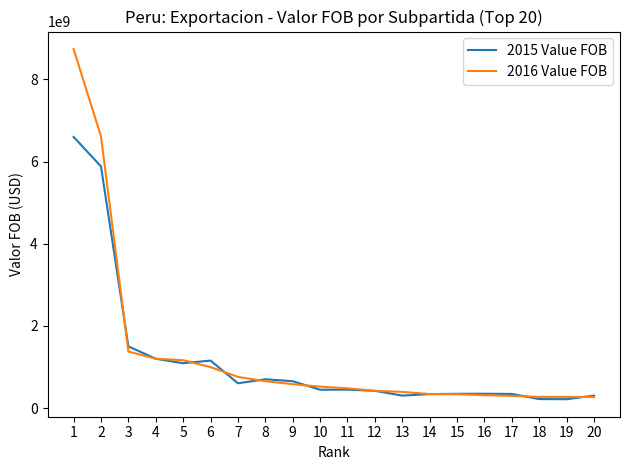

The 2015 Value FOB series shows 218101862.6 at 19. True or false?

True